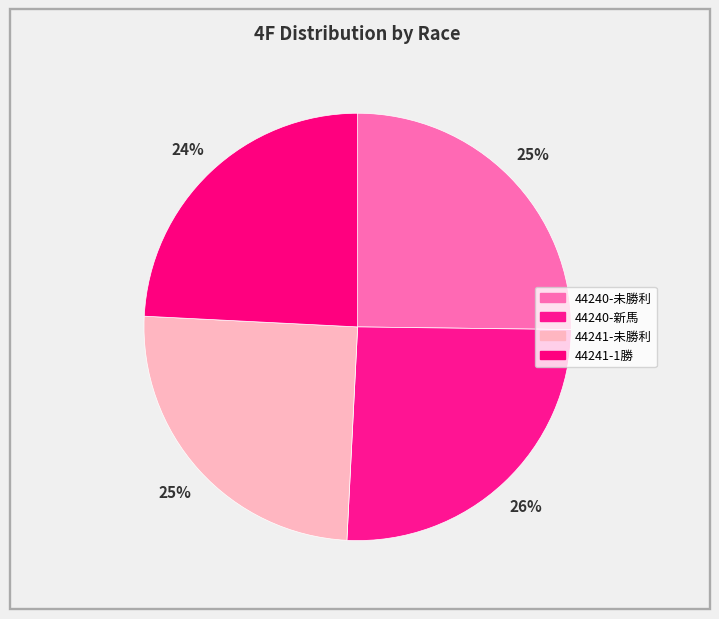

What is the total percentage of 44240-新馬 and 44241-未勝利?

50.6%